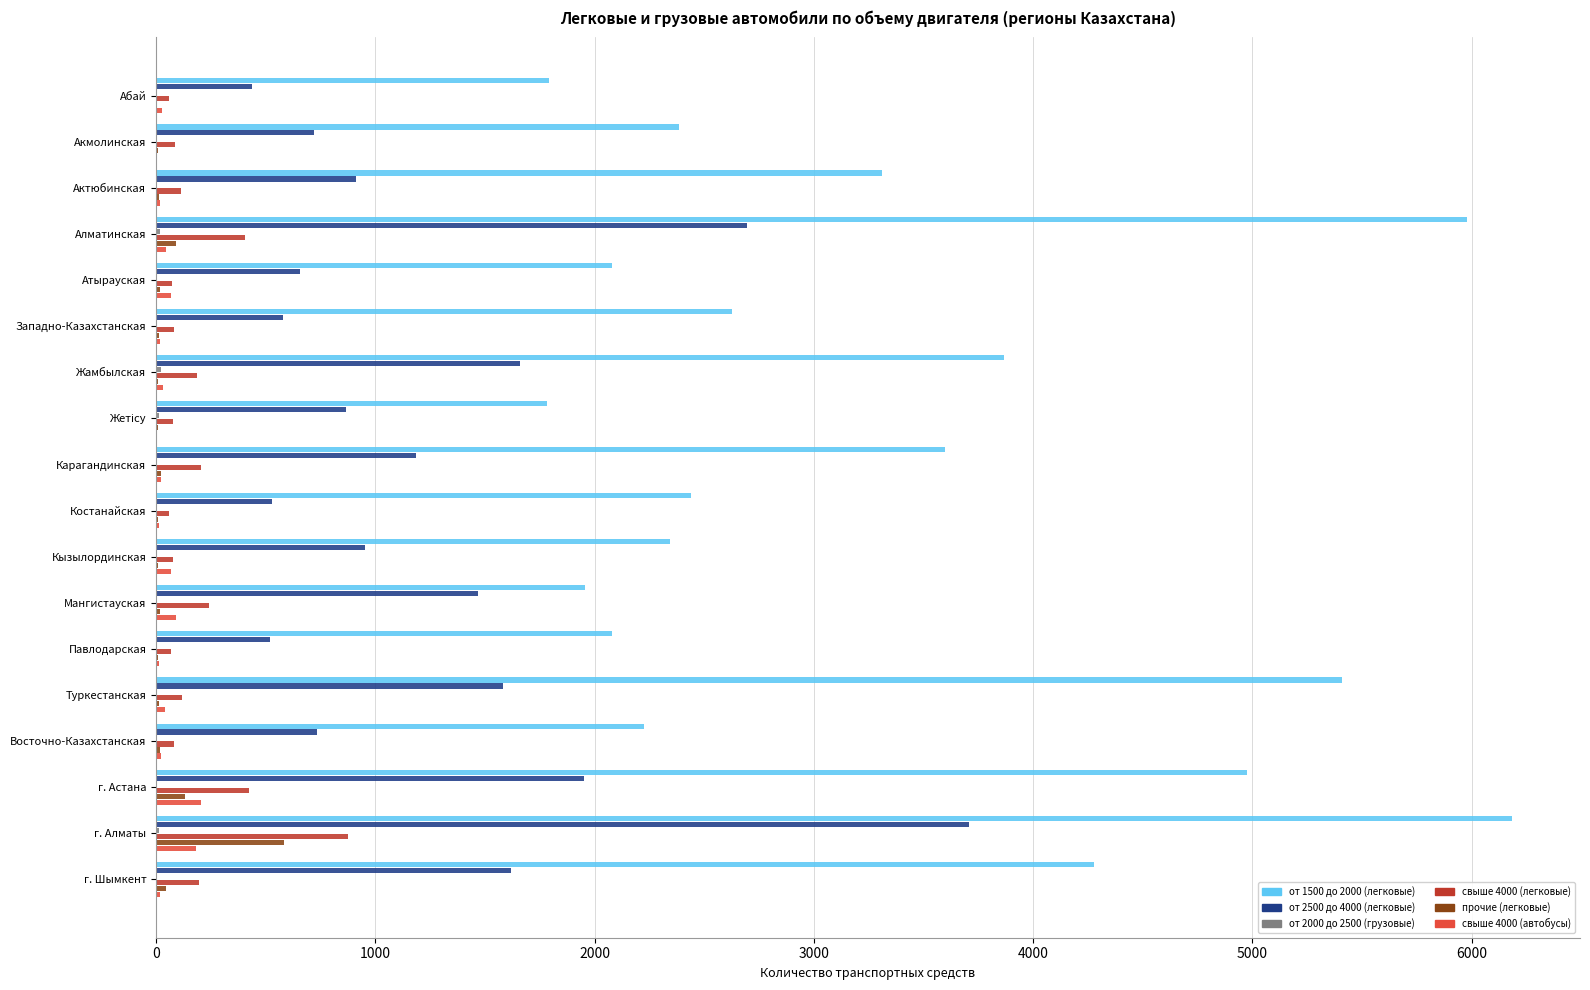

What is the sum of all от 2500 до 4000 (легковые) values?

22770